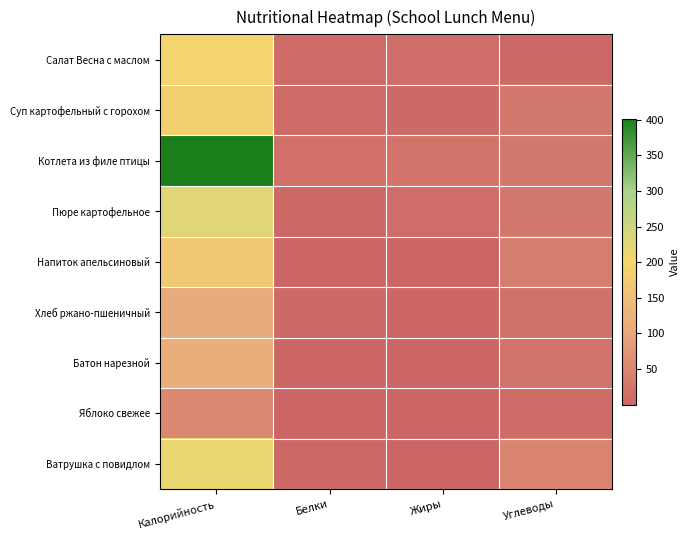

Reading right to left, list all the values displayed in this chart.

Салат Весна с маслом: Углеводы=3.5	Жиры=13.7	Белки=9.1	Калорийность=195.0
Суп картофельный с горохом: Углеводы=28.7	Жиры=5.2	Белки=9.2	Калорийность=188.0
Котлета из филе птицы: Углеводы=29.2	Жиры=23.2	Белки=17.3	Калорийность=401.0
Пюре картофельное: Углеводы=28.5	Жиры=11.4	Белки=4.7	Калорийность=226.0
Напиток апельсиновый: Углеводы=39.6	Жиры=0.1	Белки=0.5	Калорийность=171.0
Хлеб ржано-пшеничный: Углеводы=20.1	Жиры=2.5	Белки=4.8	Калорийность=108.0
Батон нарезной: Углеводы=20.8	Жиры=1.9	Белки=3.2	Калорийность=115.0
Яблоко свежее: Углеводы=10.8	Жиры=0.4	Белки=0.4	Калорийность=52.0
Ватрушка с повидлом: Углеводы=46.4	Жиры=1.5	Белки=4.0	Калорийность=214.0